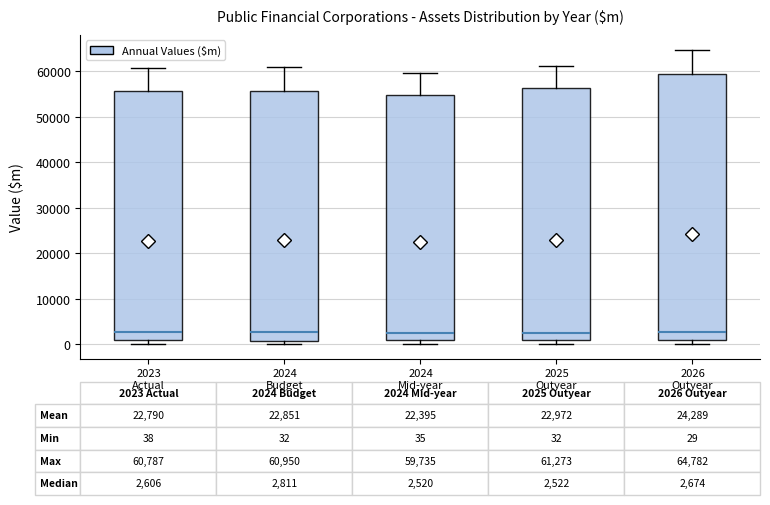

Which box is the tallest, from its lower edge to its upper edge?

2026 Outyear